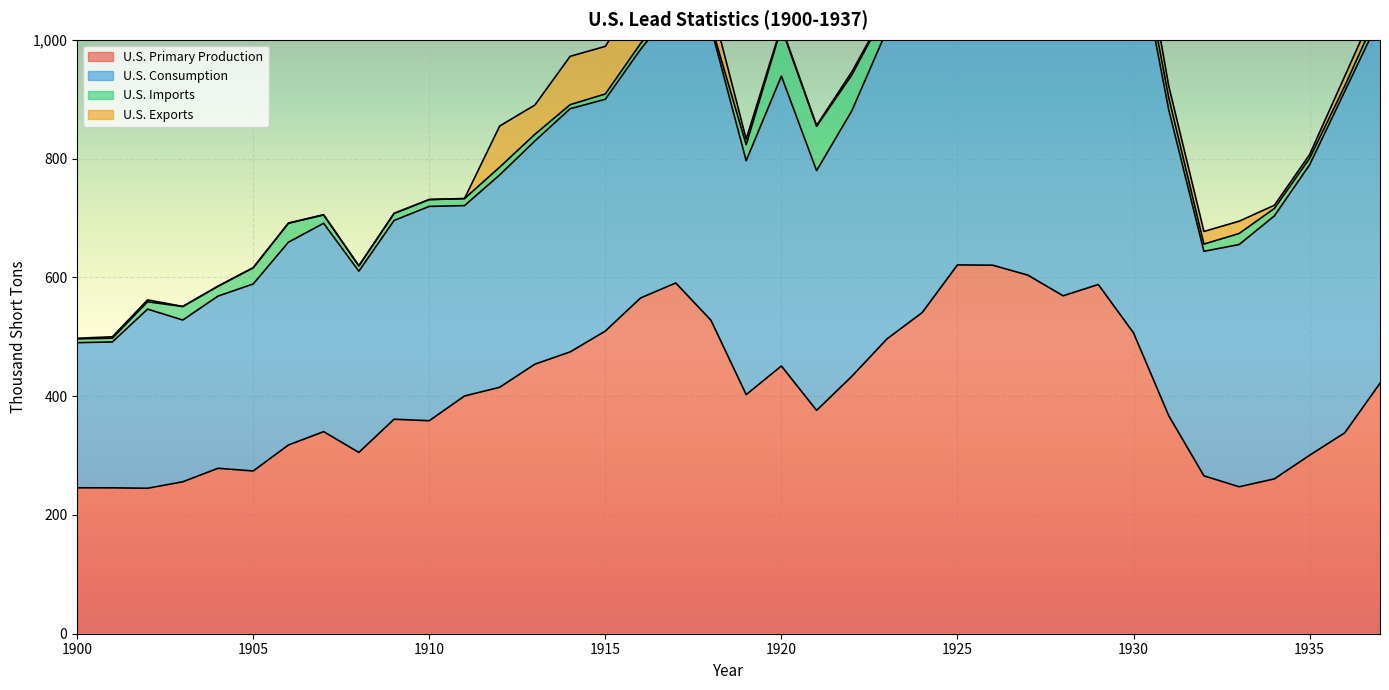

Does the chart display data point markers on the line(s)?

No